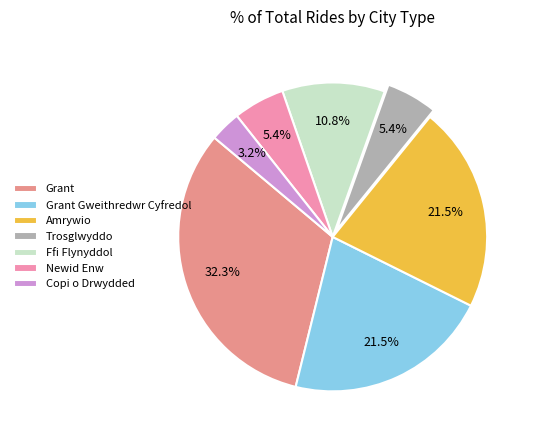

Is it true that Grant is 22% of the pie?

False